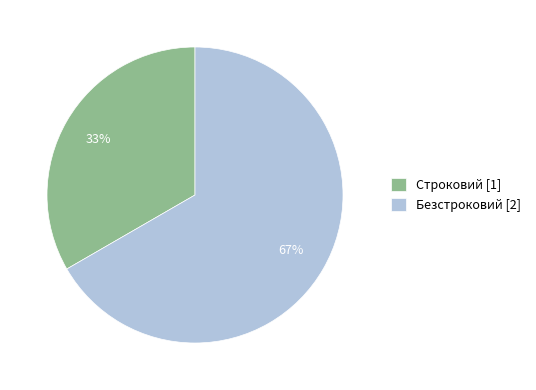

What is the ratio of the value at Строковий to the value at Безстроковий?

0.5